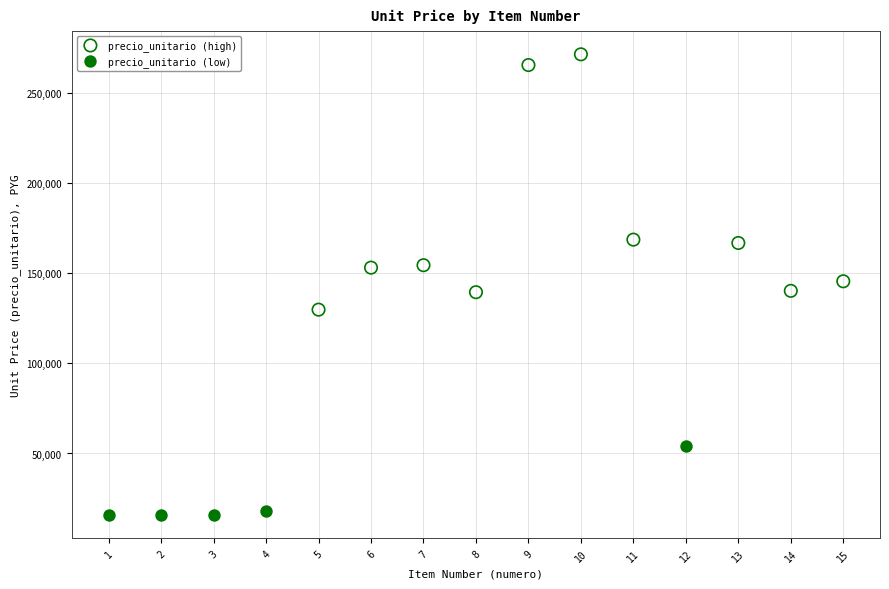

Which series has the widest spread of Y values?

precio_unitario (high)